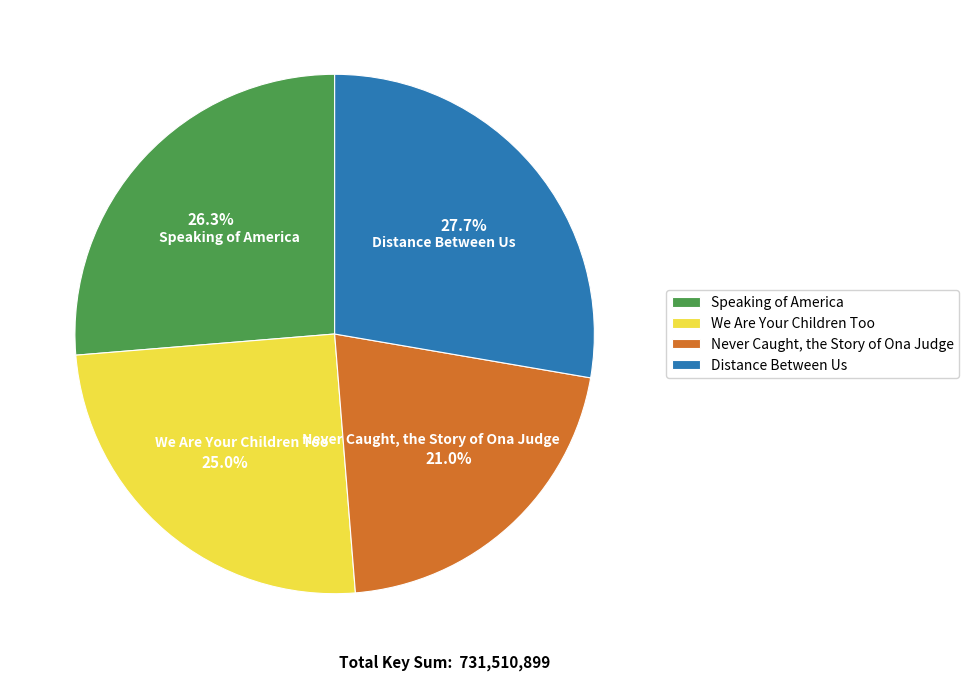

Which has a higher value, Speaking of America or We Are Your Children Too?

Speaking of America